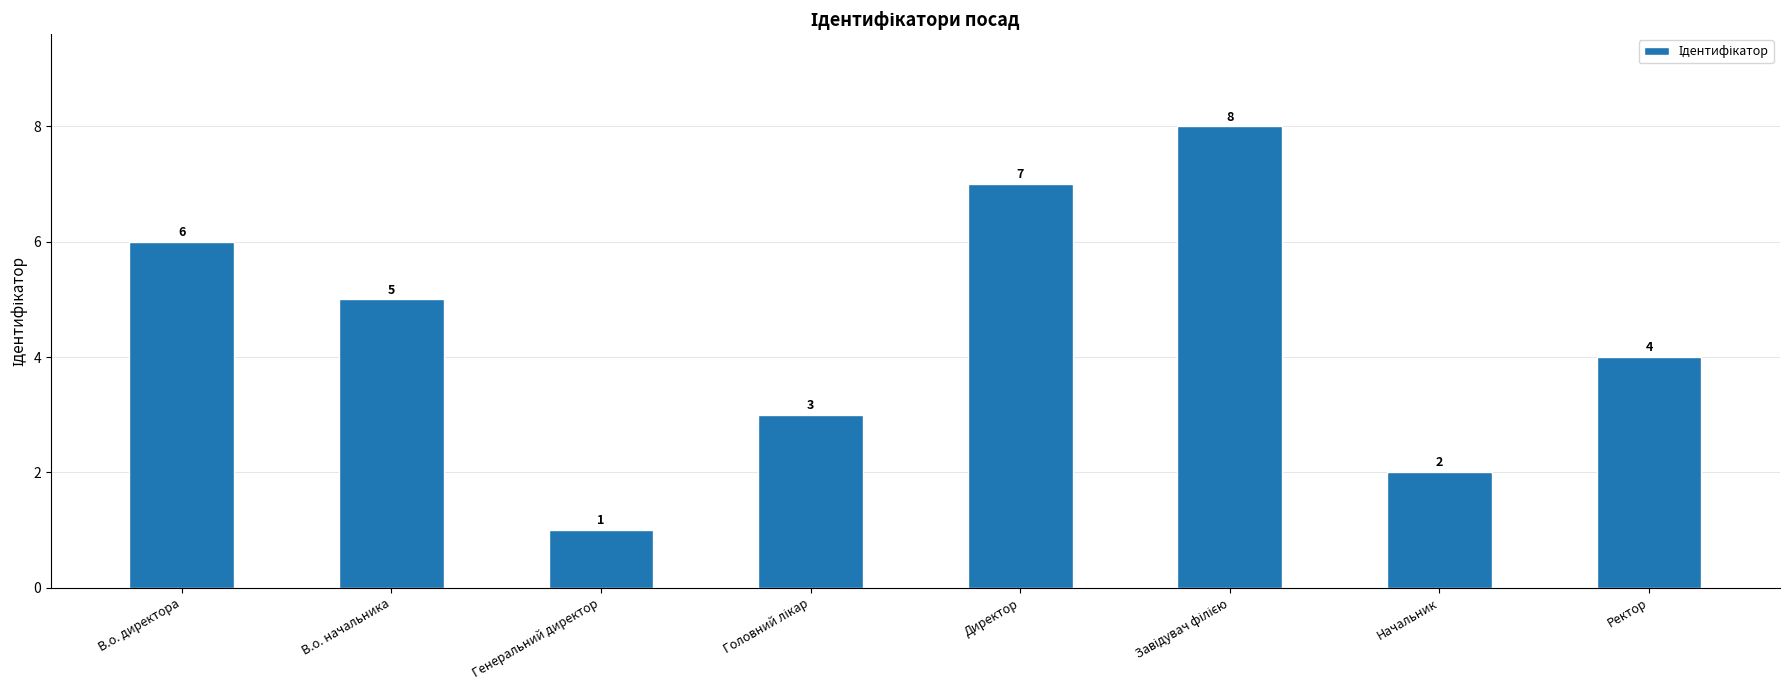

What is the ratio of the value at В.о. директора to the value at Ректор?

1.5